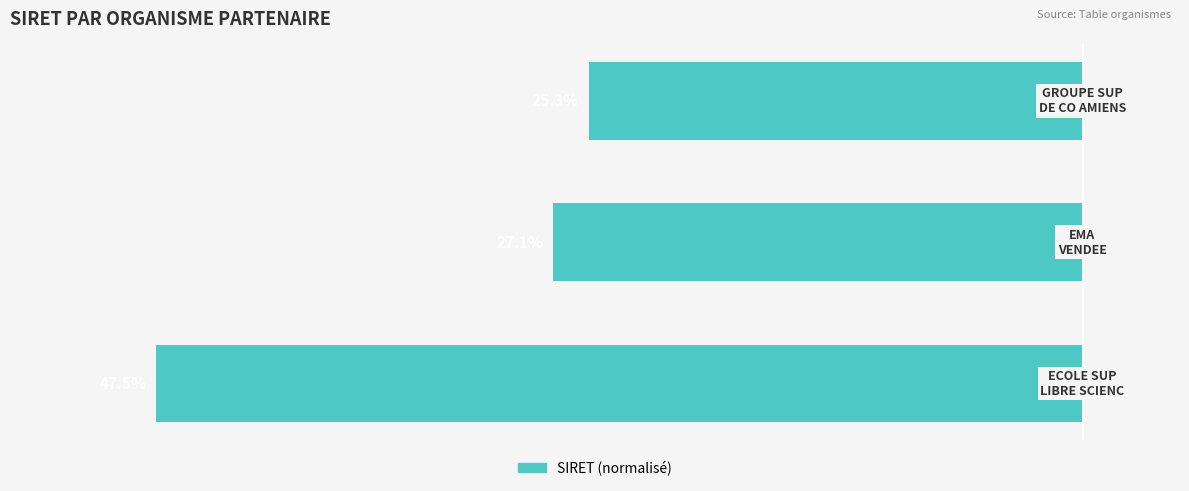

What is the sum of all values?

-100.0